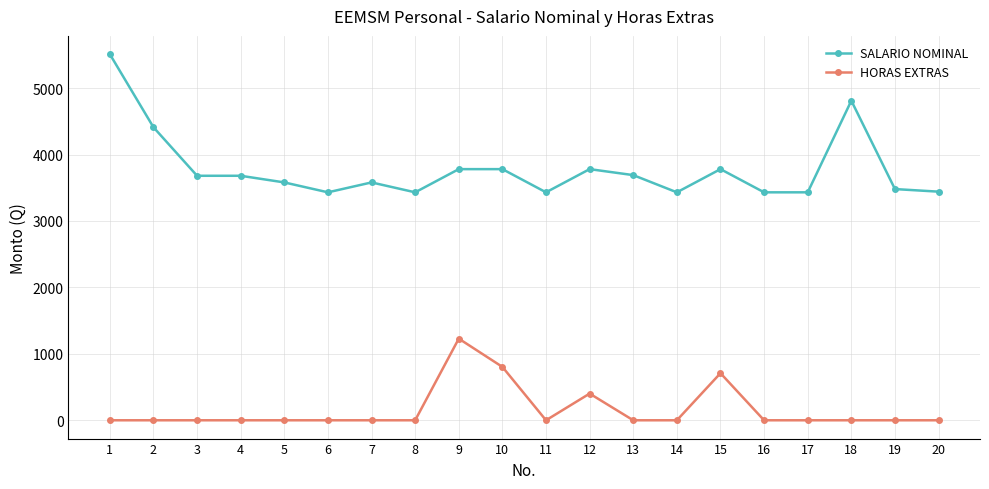

Is the value of HORAS EXTRAS at 13 greater than the value of SALARIO NOMINAL at 2?

No